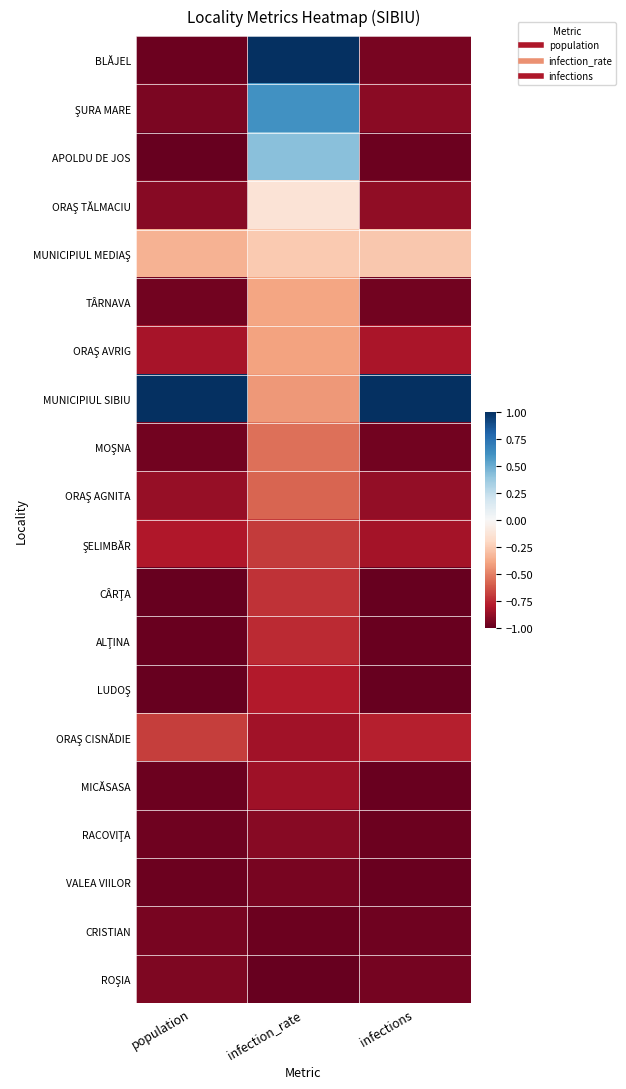

Between infection_rate and population, which is larger?

infection_rate